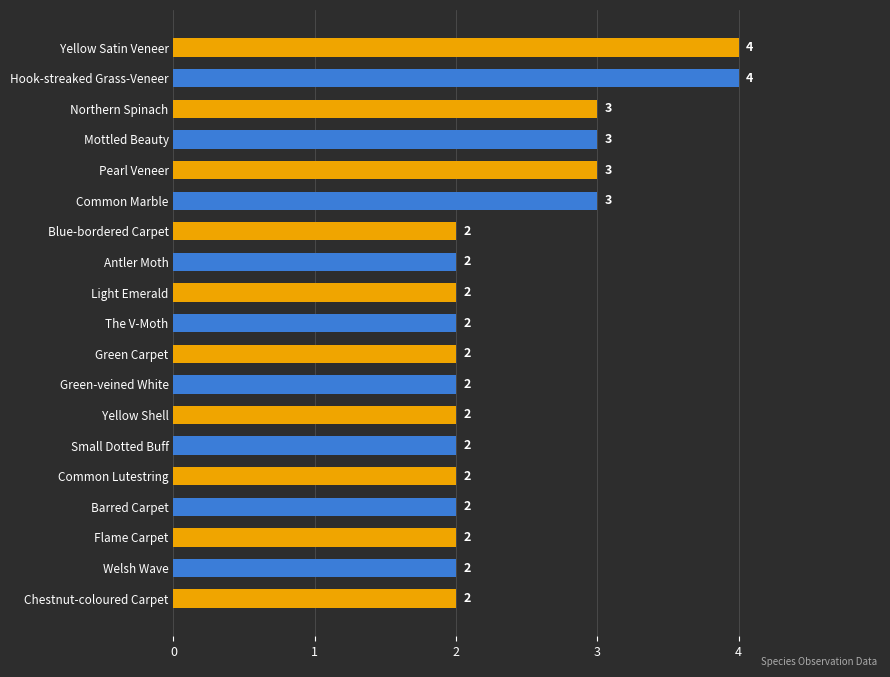

Count the number of values greater than 2.

6